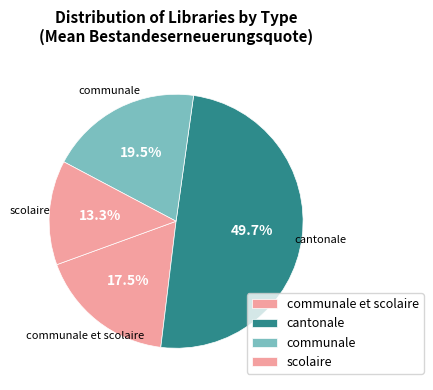

Is it true that scolaire is 23% of the pie?

False